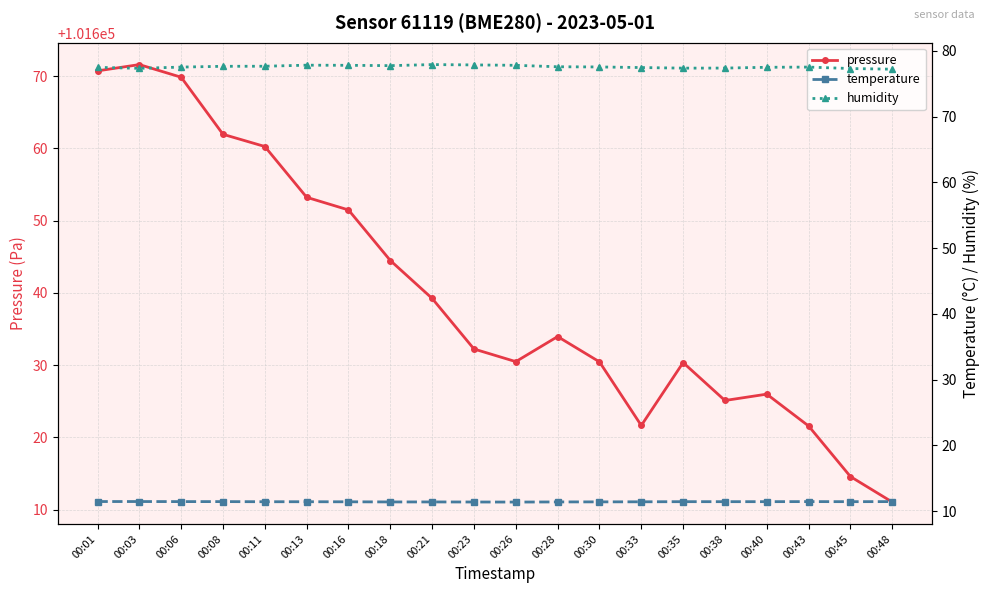

Between 00:06 and 00:30, which series saw the biggest shift?

pressure